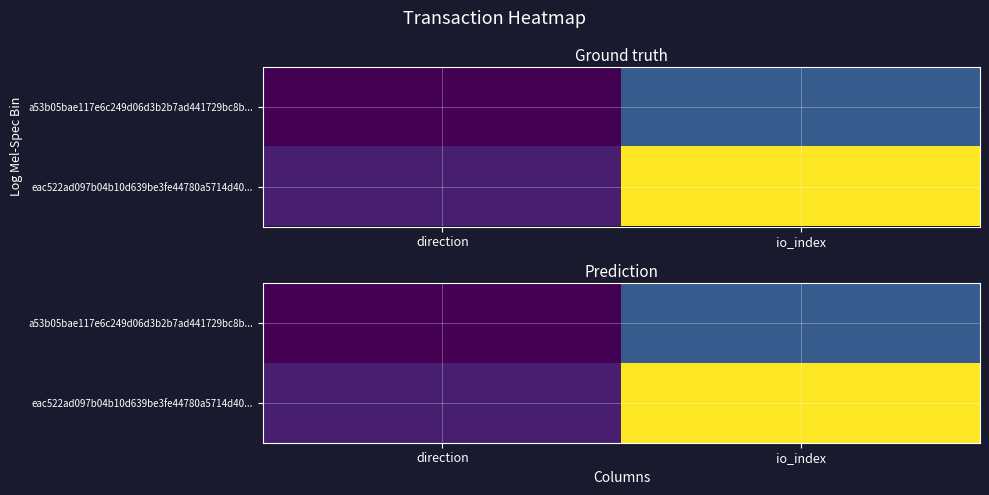

How many negative values does the a53b05bae117e6c249d06d3b2b7ad441729bc8b... series have?

1